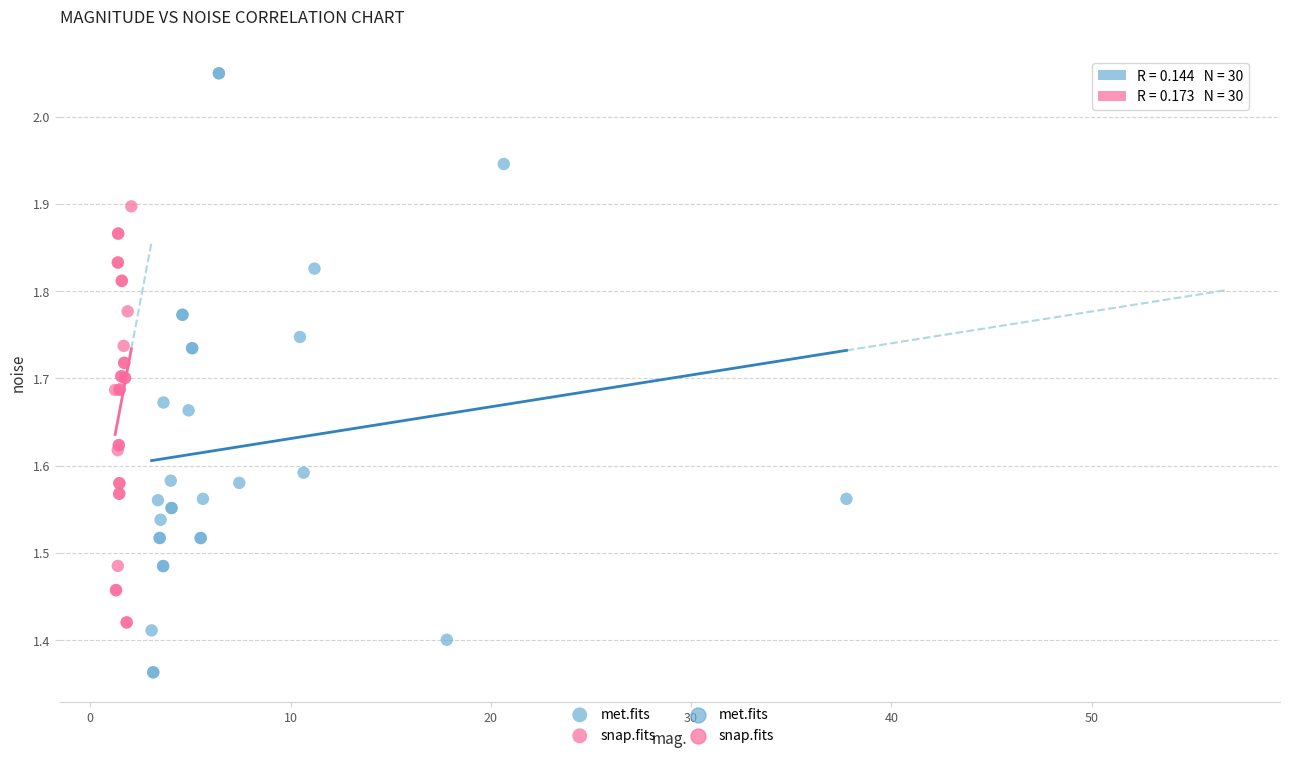

Which series has the widest spread of Y values?

met.fits